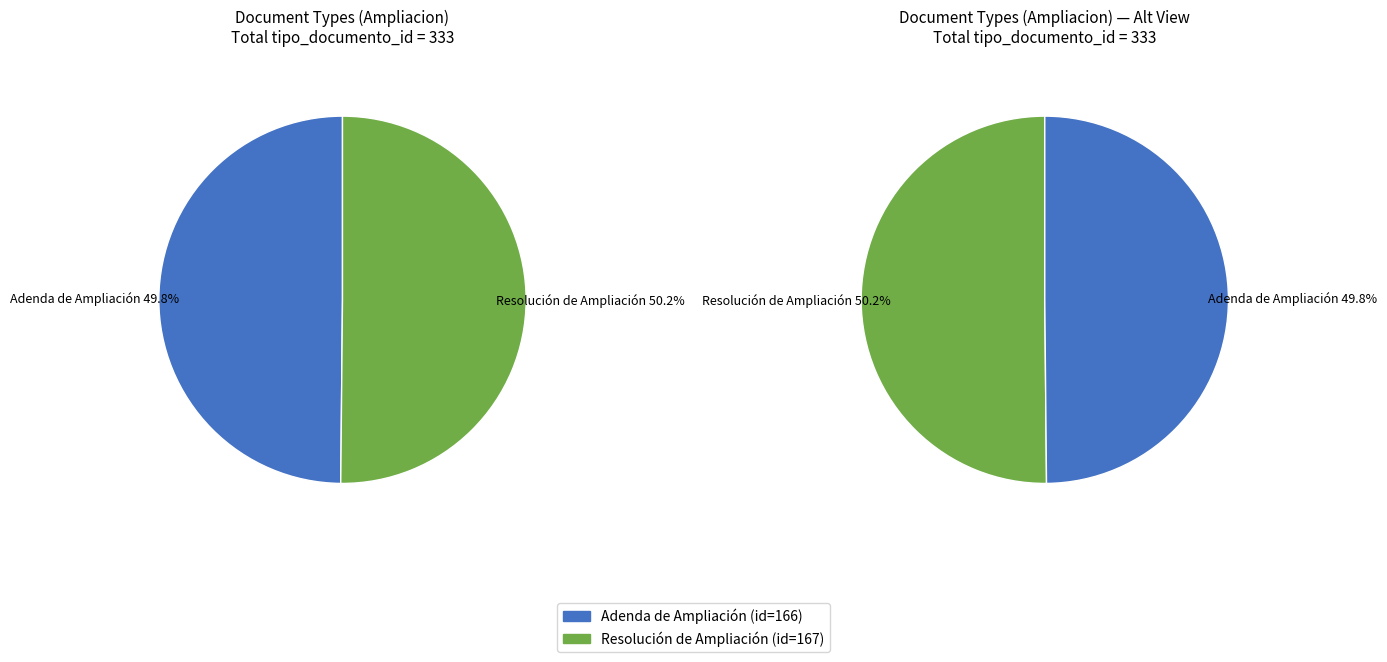

How many slices are in this pie chart?

2